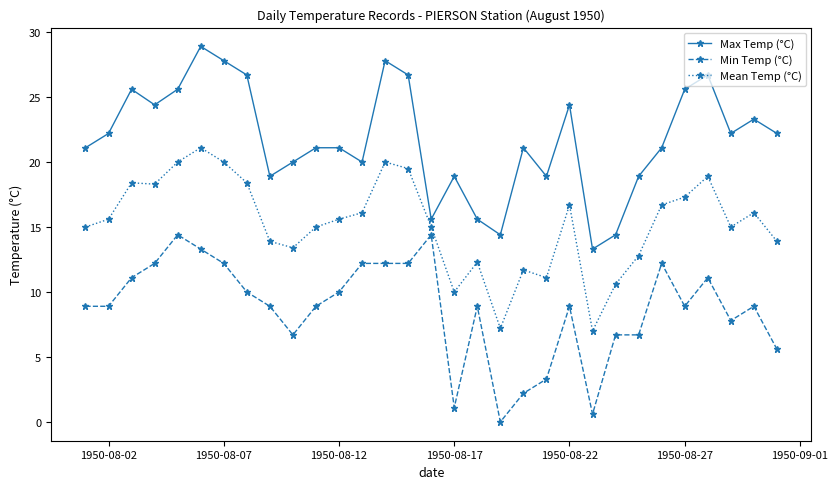

What is the lowest value of the Max Temp (°C) series?

13.3